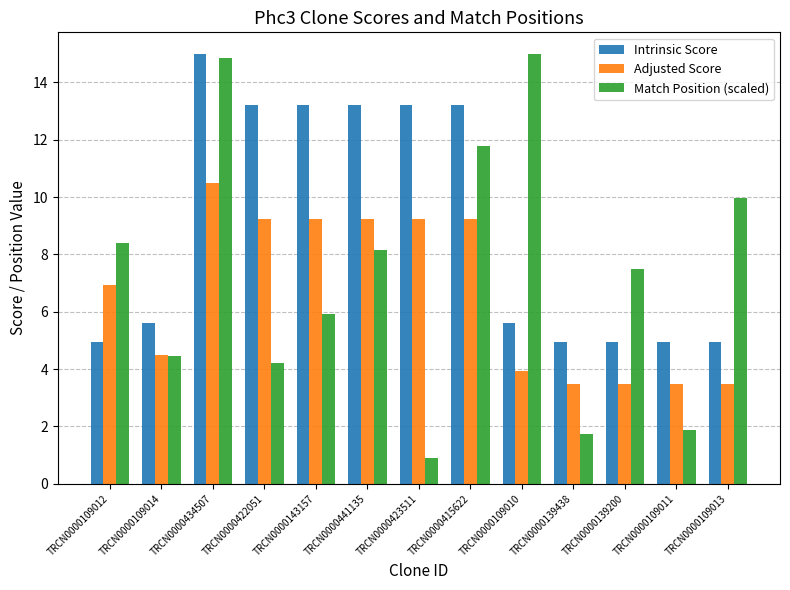

What is the total value across all series at TRCN0000422051?

26.7